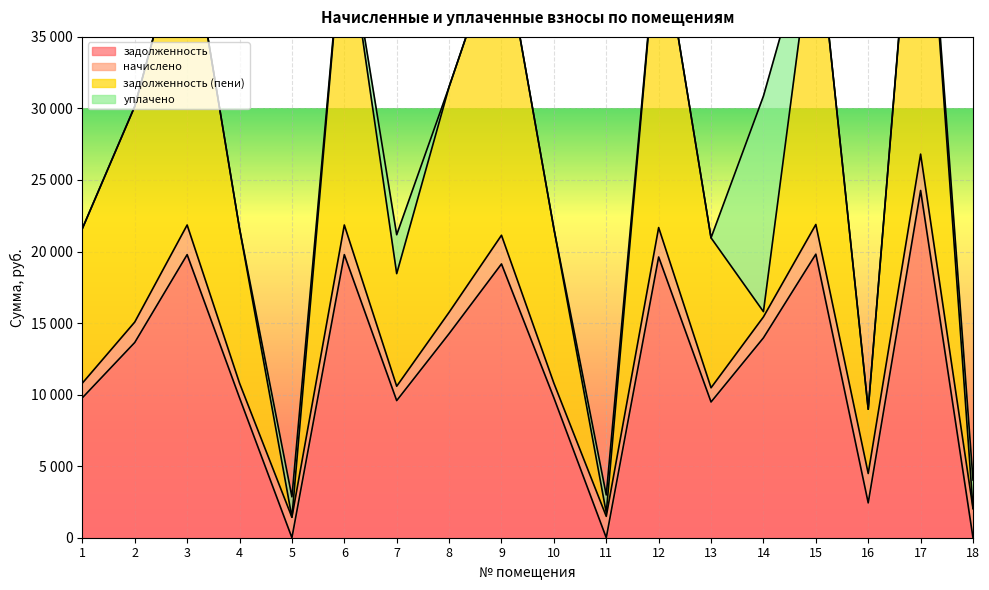

Which series has the largest total across all categories?

задолженность (пени)